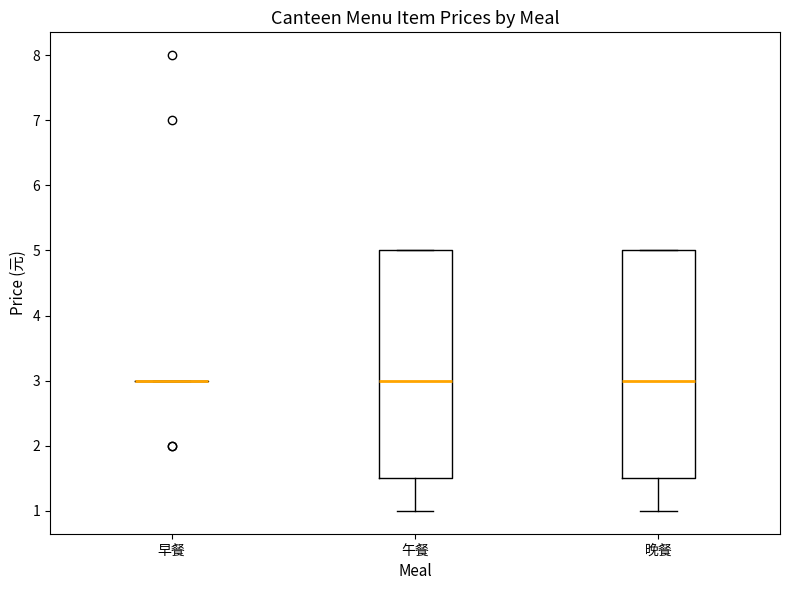

Where is the upper edge of the box for 晚餐 on the y-axis? The values are not printed on the chart, so give them approximately, as read against the axis.

5.0